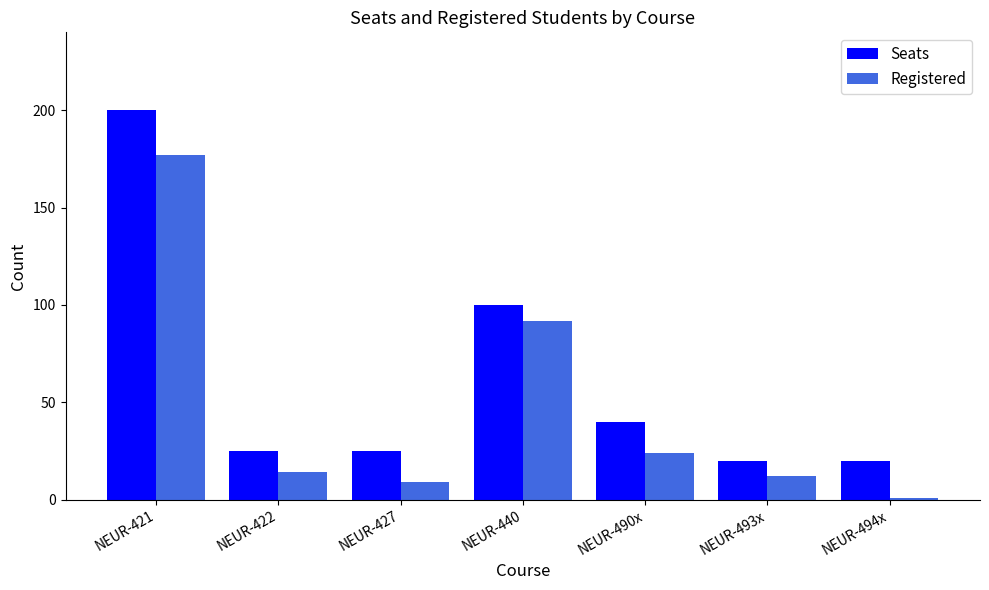

True or false: Seats has a value of 20 at NEUR-494x.

True